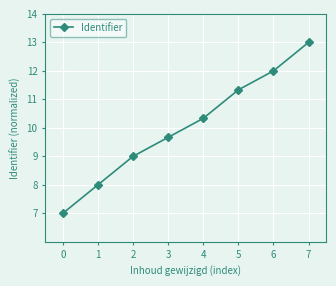

The chart shows a value of 15.7 at 6. True or false?

False